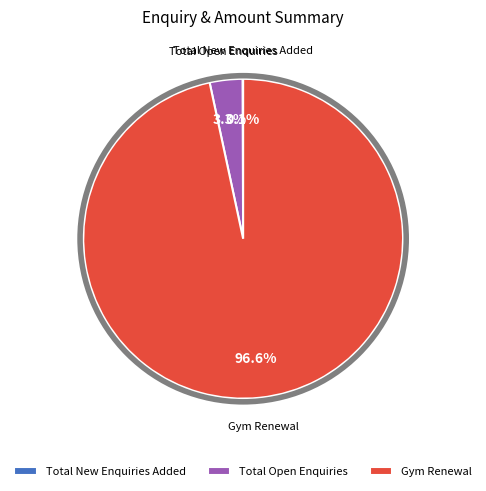

True or false: Total Open Enquiries accounts for 3% of the total.

True